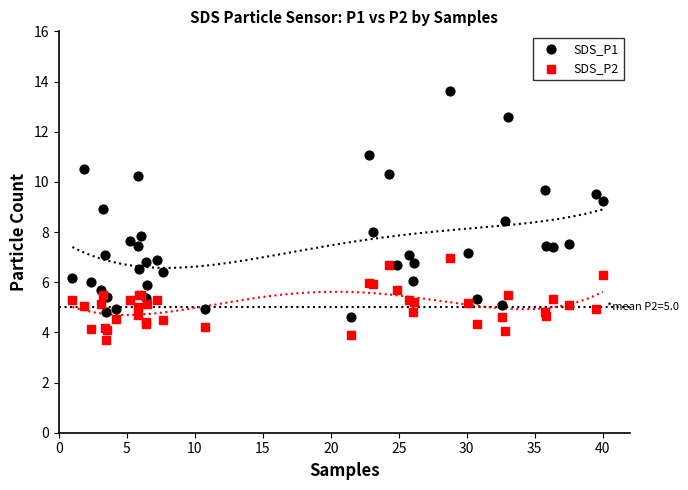

What are all the series names shown in the legend?

SDS_P1, SDS_P2